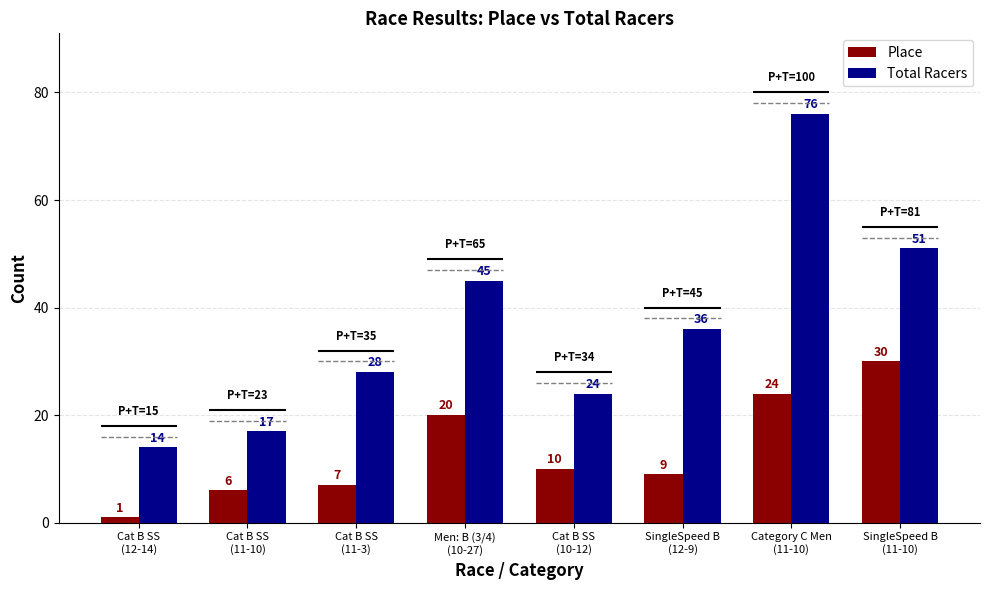

What is the average value of the Place series?

13